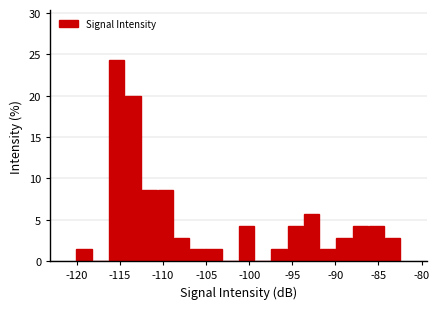

Read against the x-axis, roughly where is the centre of the tallest bar?

-115.5